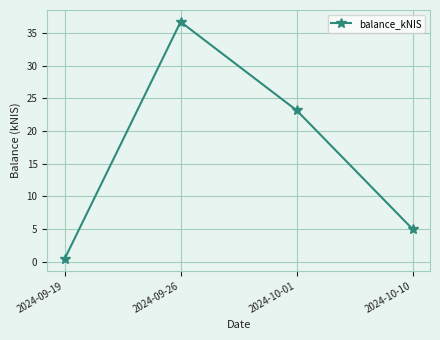

What is the value of the 2nd point from the left?

36.7